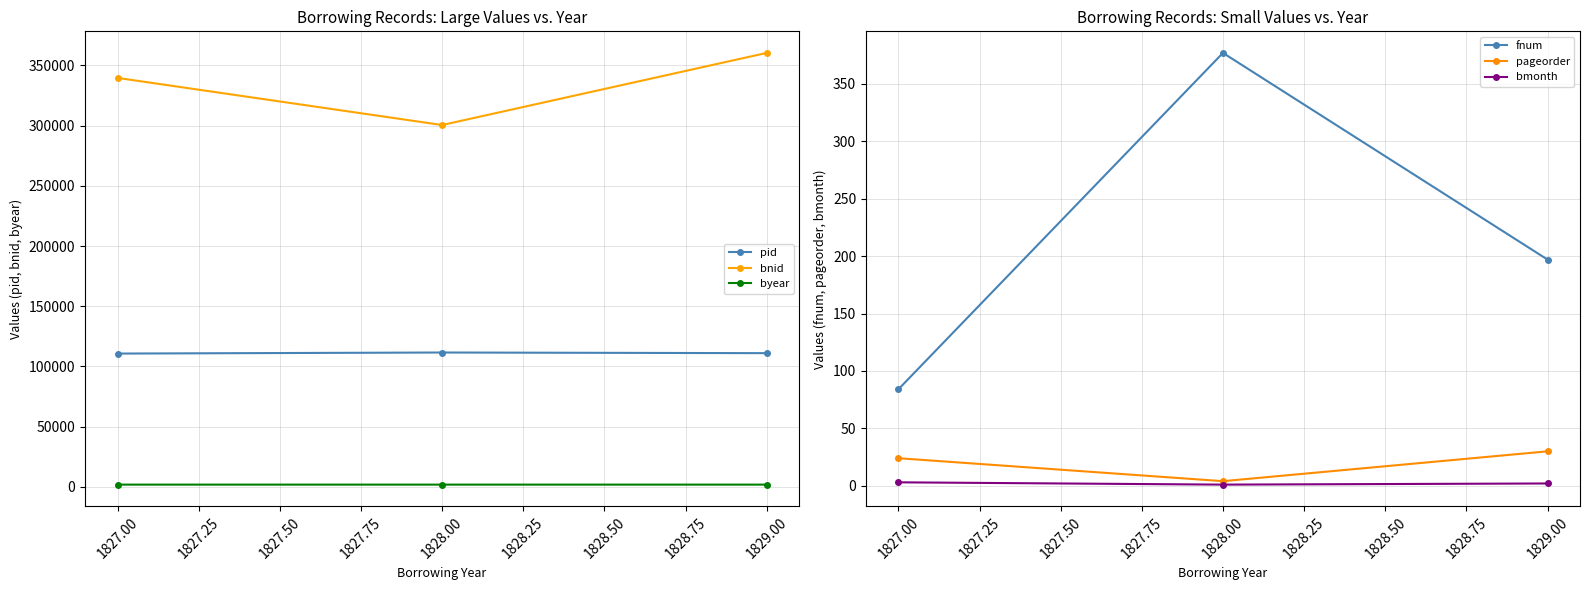

Reading right to left, list all the values displayed in this chart.

pid: 111026	111566	110687
bnid: 360429	300526	339674
byear: 1829	1828	1827
fnum: 197	377	84
pageorder: 30	4	24
bmonth: 2	1	3